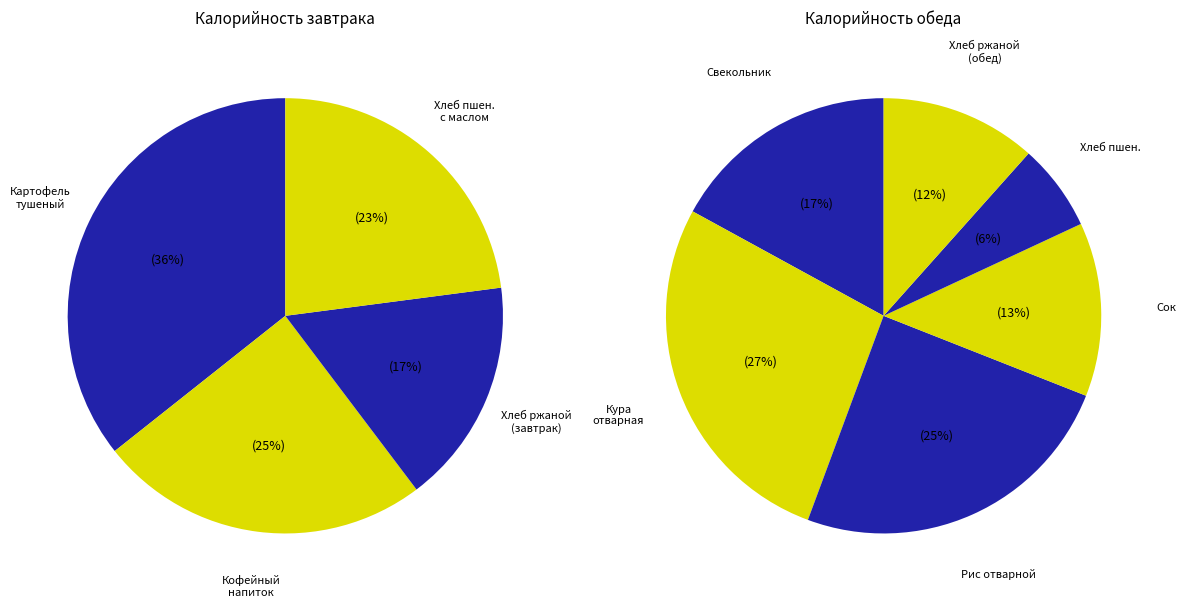

How many slices are in this pie chart?

10